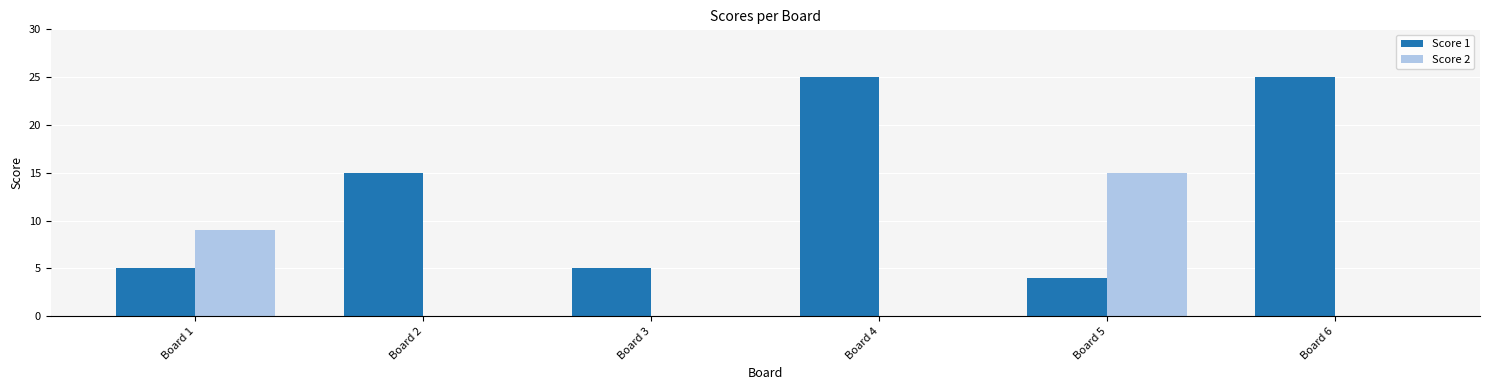

Between Board 2 and Board 4, which series saw the biggest shift?

Score 1